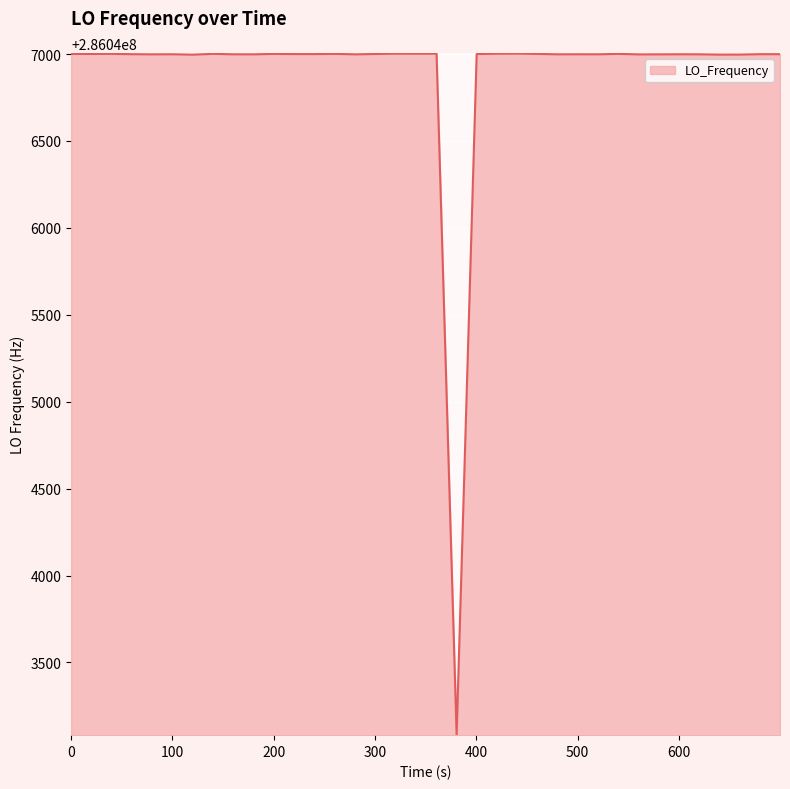

What is the greatest value displayed?

286047002.8